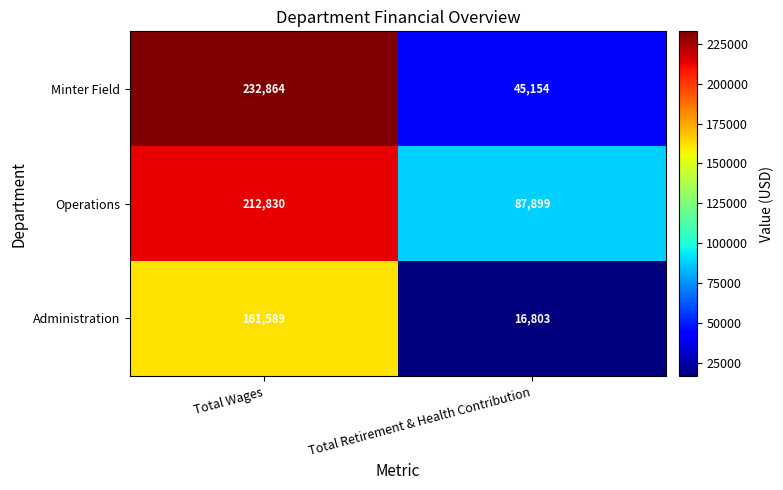

Which series has the widest spread of values?

Minter Field